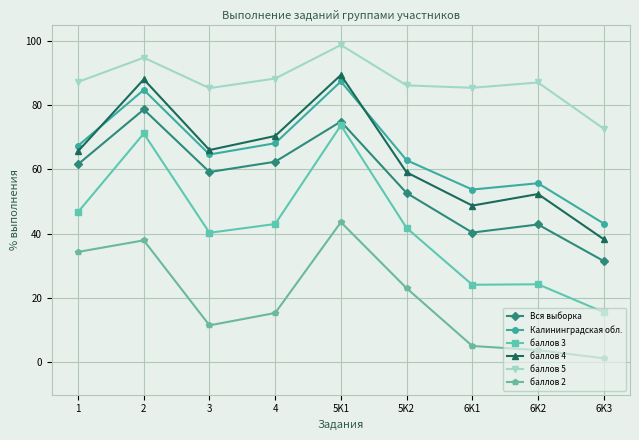

What is the minimum value shown in the chart?

1.3